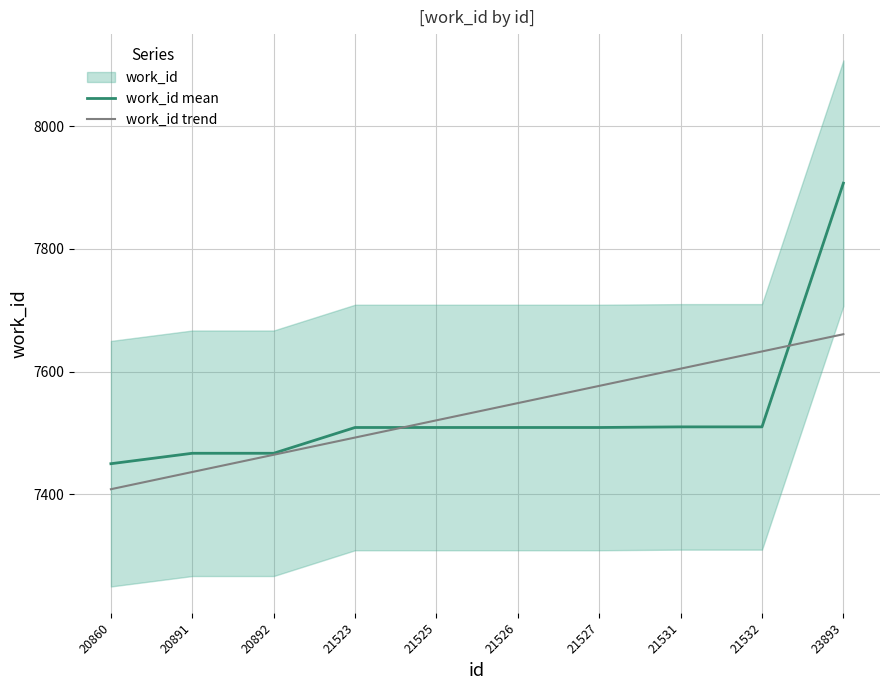

Is the value of work_id mean at 20891 greater than the value of work_id trend at 21532?

No